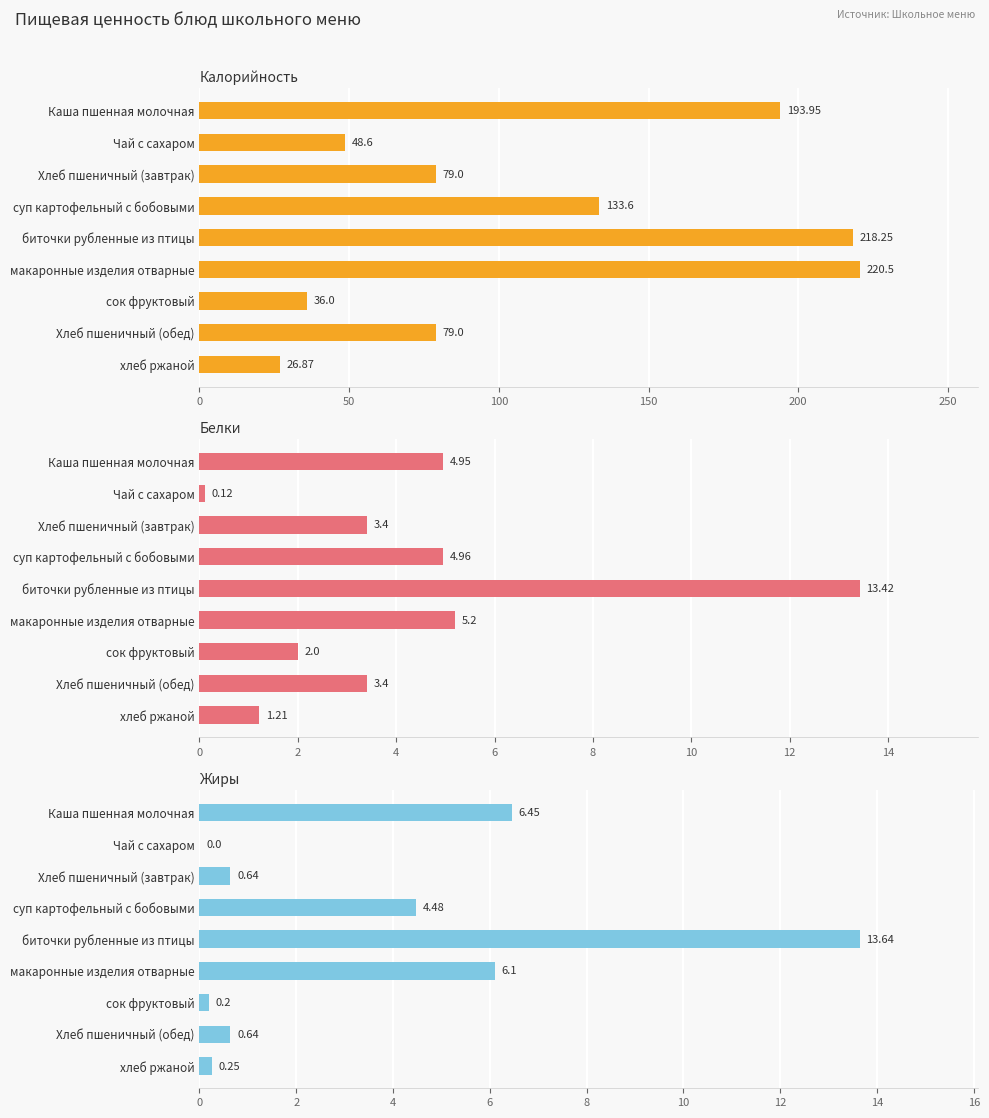

Does the chart contain stacked bars?

No